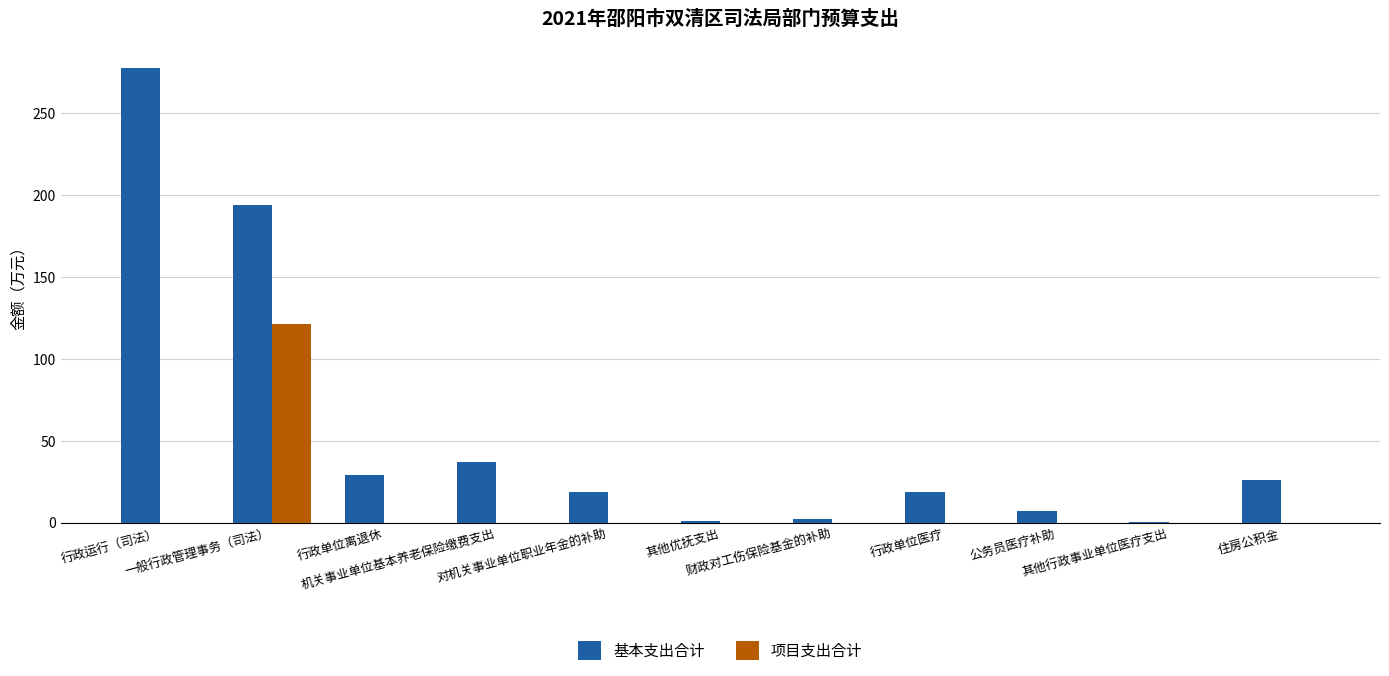

How many groups of bars are there?

11